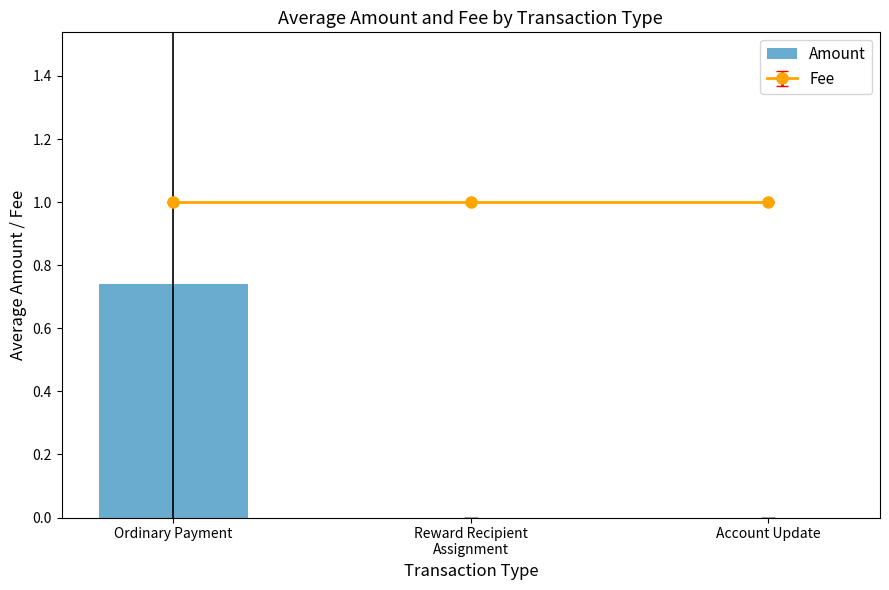

At which category does the chart reach its peak across all series?

Ordinary Payment